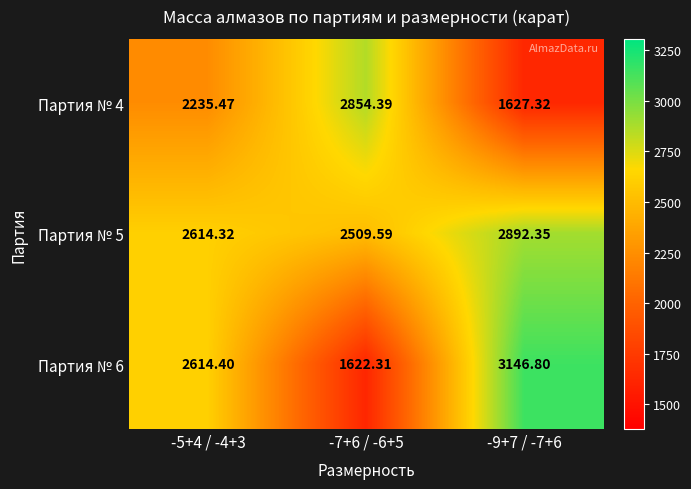

Is the value of Партия № 5 at -7+6 / -6+5 greater than the value of Партия № 6 at -9+7 / -7+6?

No